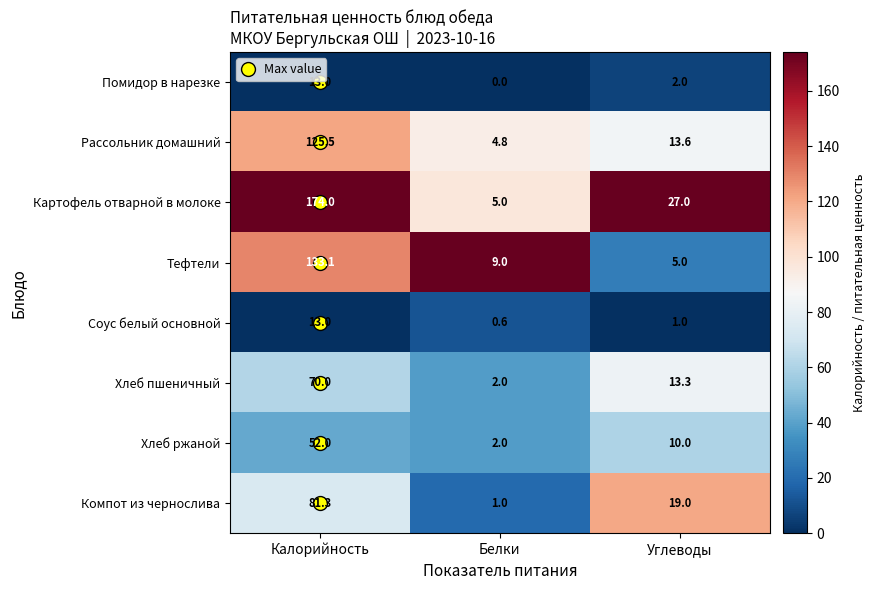

Count the number of data series in this chart.

8